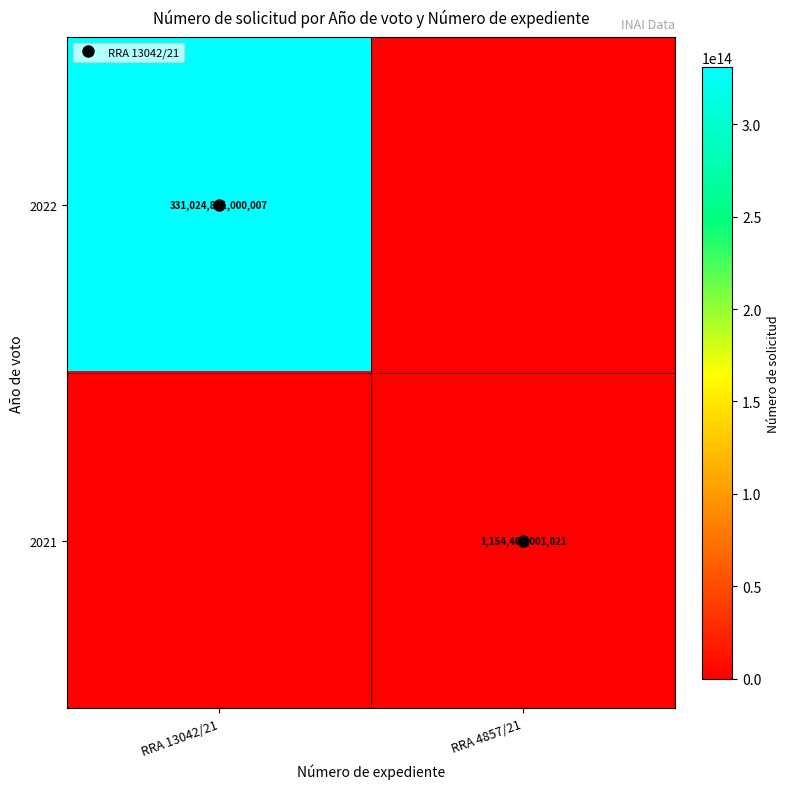

At which category is the sum across all series the highest?

RRA 13042/21